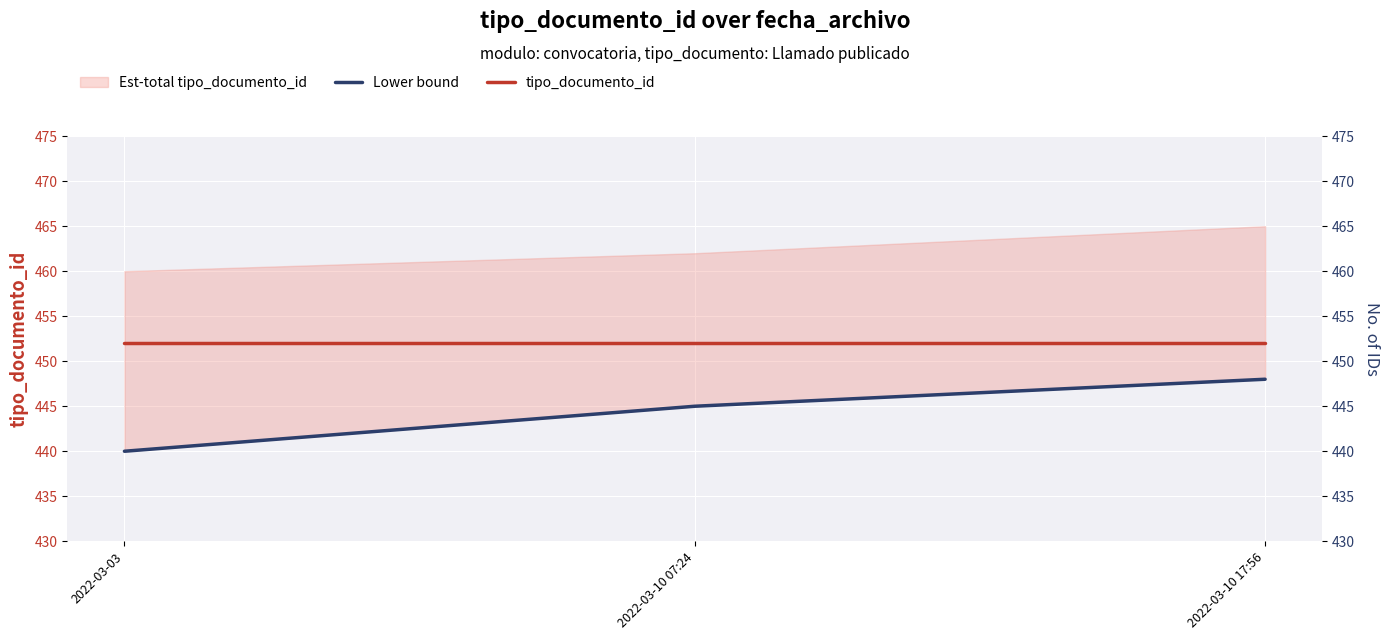

What is the approximate value of tipo_documento_id at 2022-03-03?

452